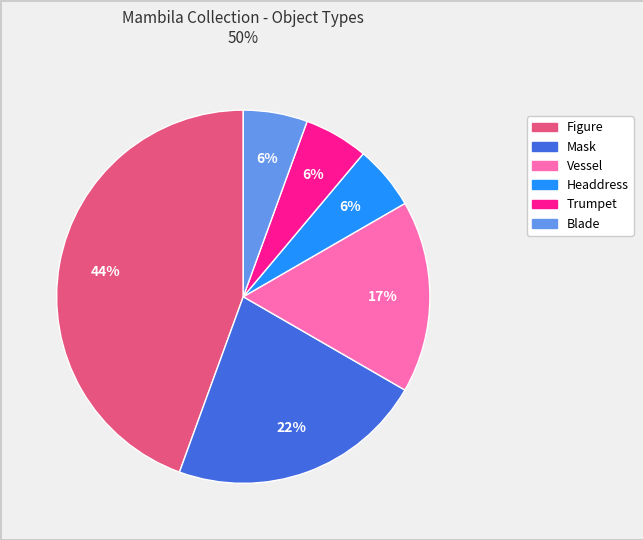

Count the number of slices in the pie.

6